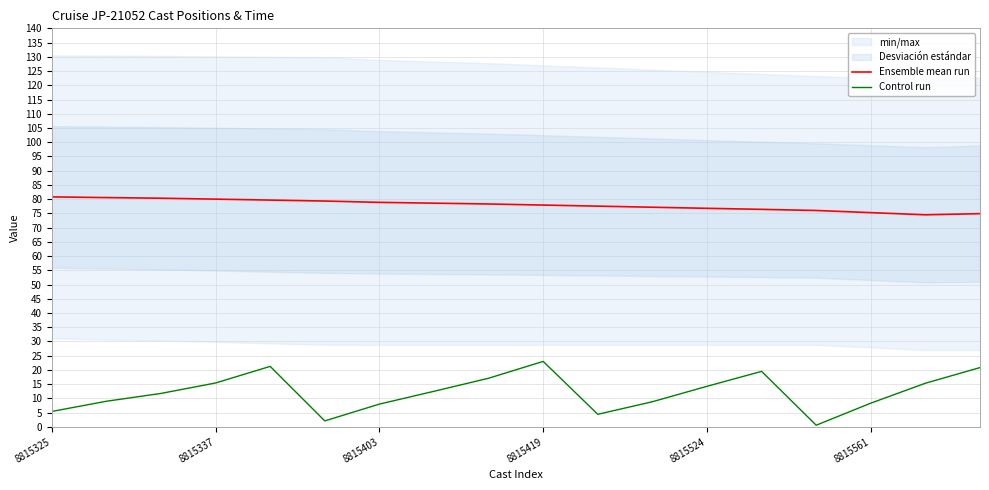

The Control run series shows 8.0 at 8815403. True or false?

True